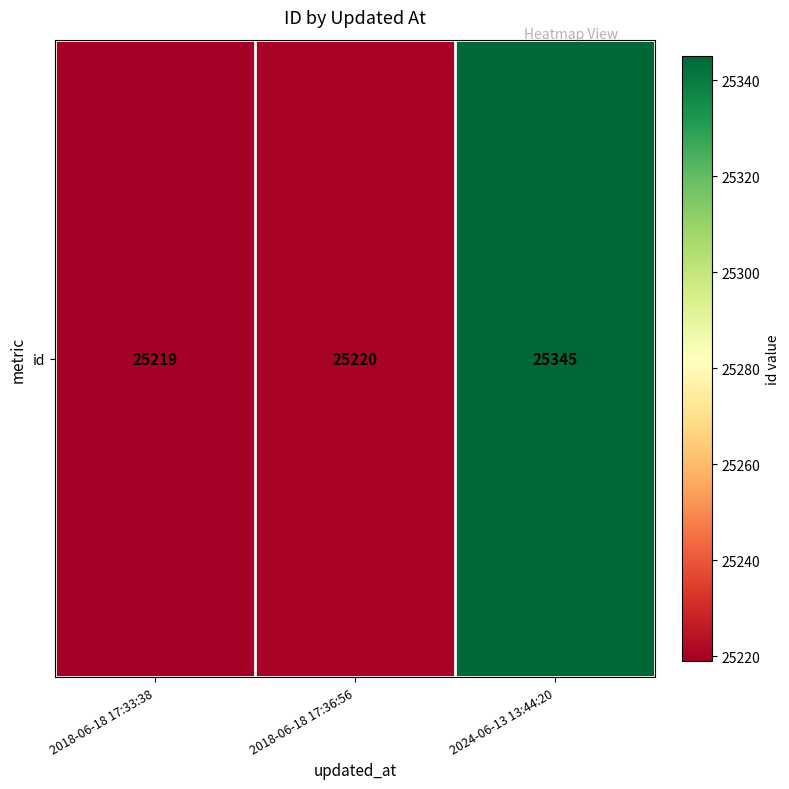

What is the maximum value shown in the chart?

25345